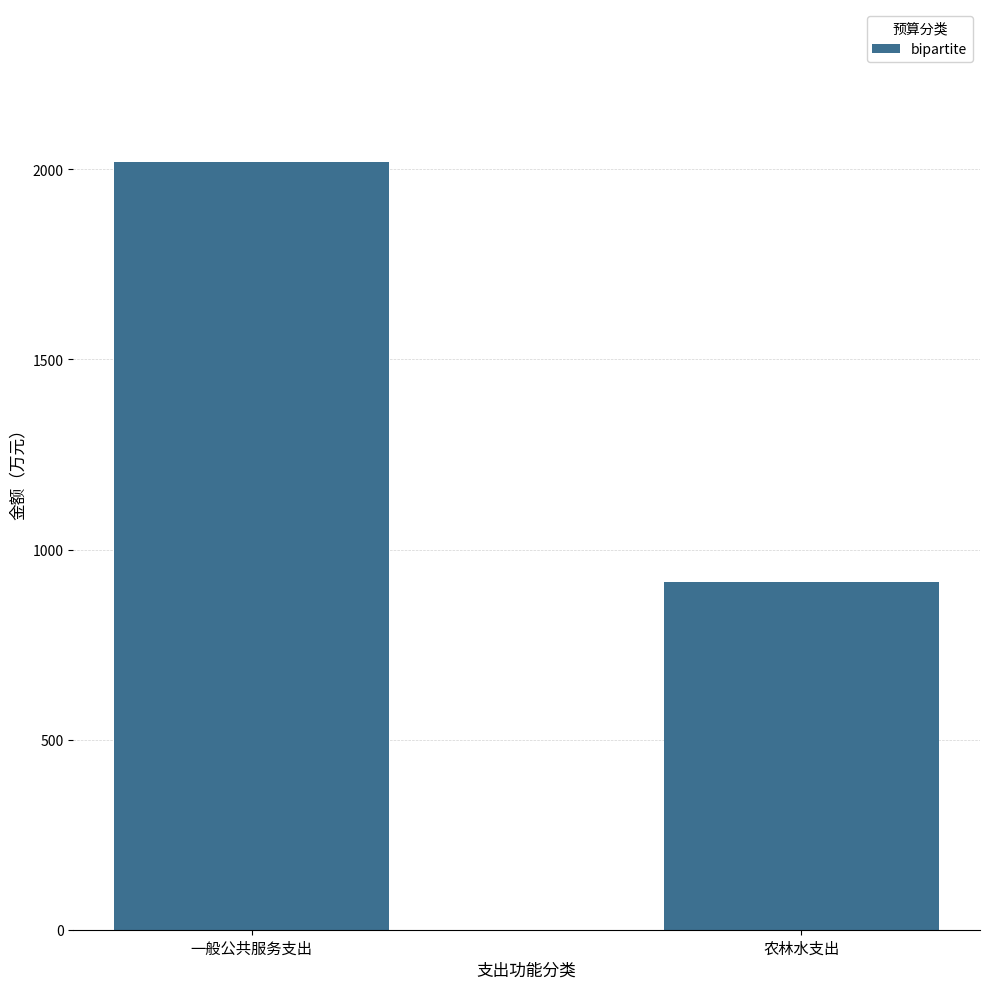

What is the label of the 1st bar from the right?

农林水支出